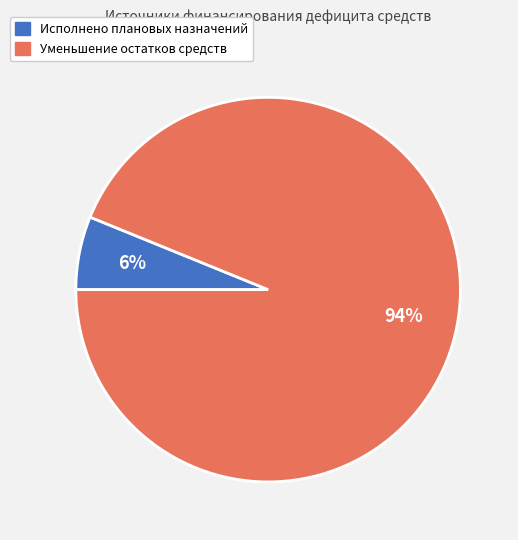

To the nearest percent, what portion does Уменьшение остатков средств represent?

94%